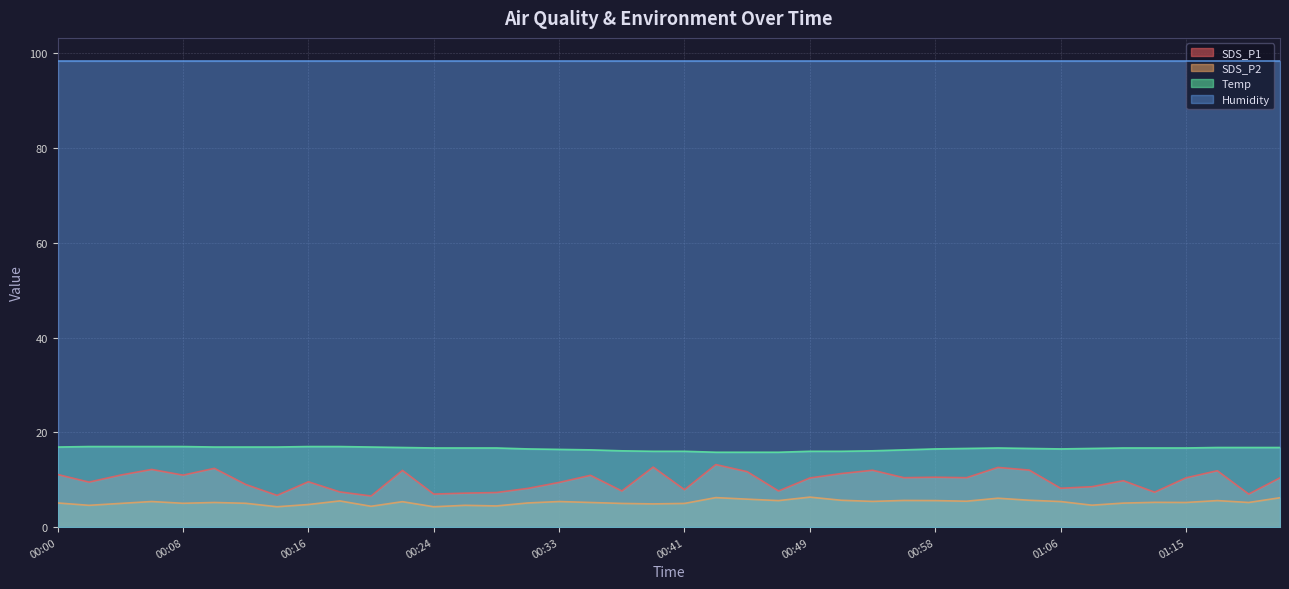

At which category is the sum across all series the highest?

01:02